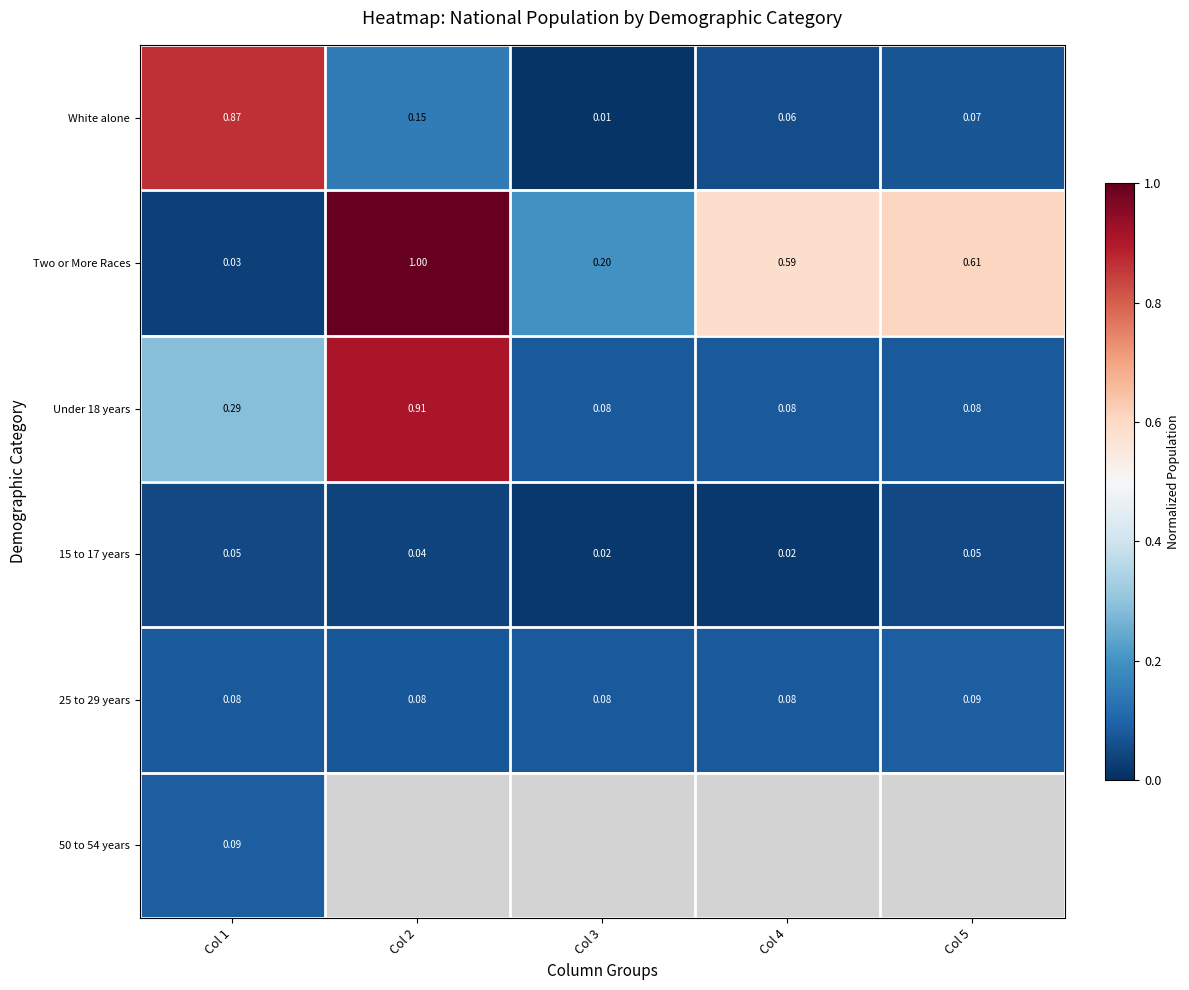

Which series changed the most between Col 3 and Col 4?

Two or More Races